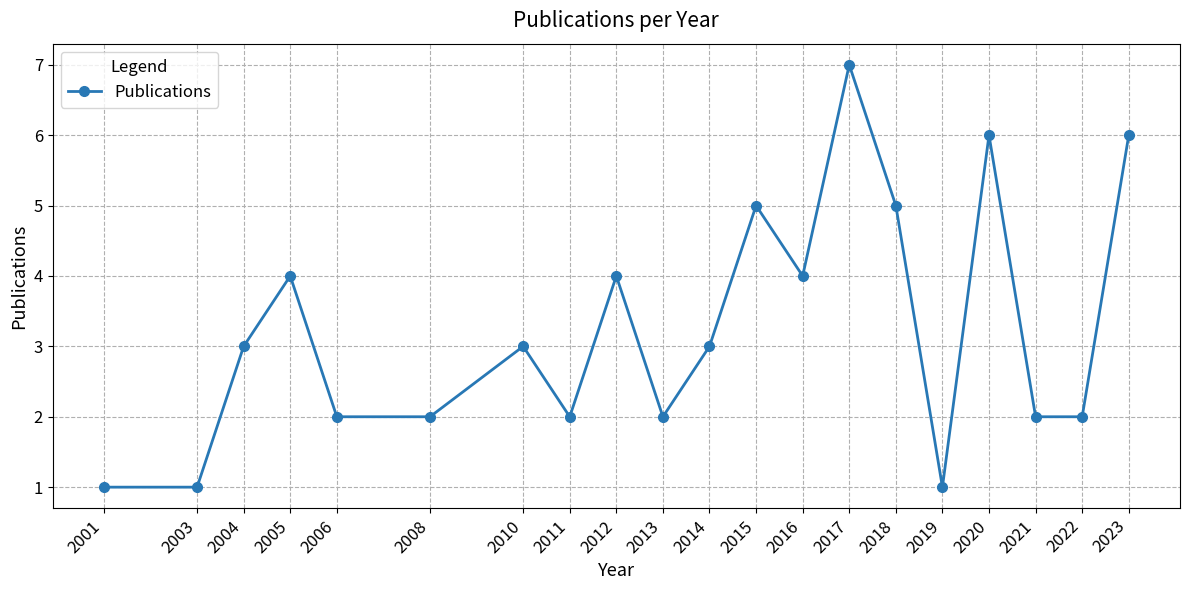

Is this an area chart (filled region under the line)?

No